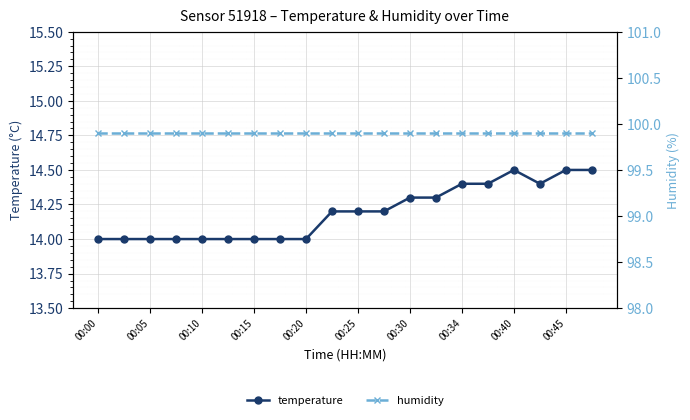

True or false: humidity has a value of 175.4 at 11.

False